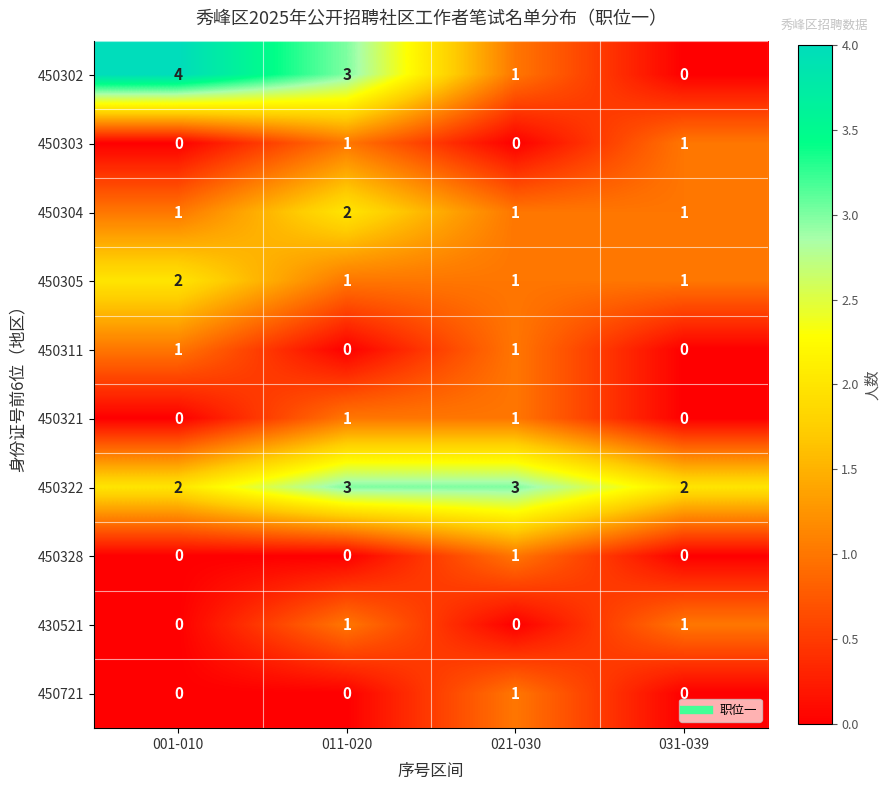

How many data points does each series have?

4